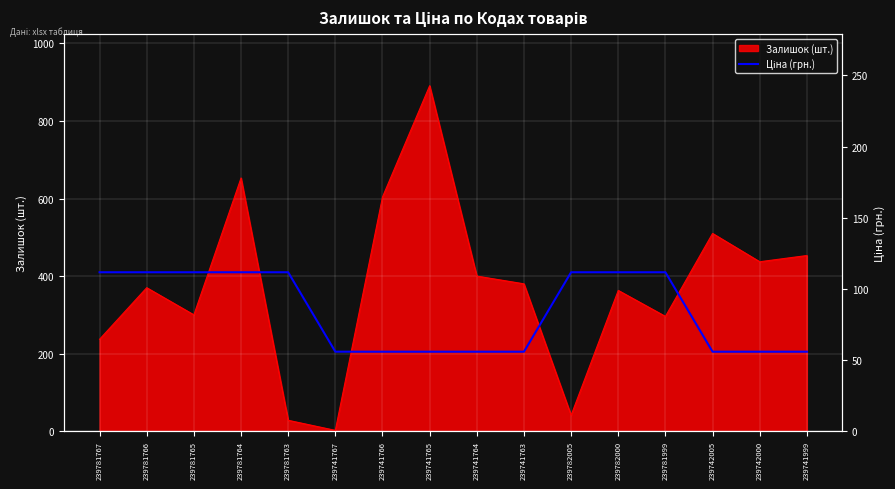

What is the maximum value for Залишок (шт.)?

891